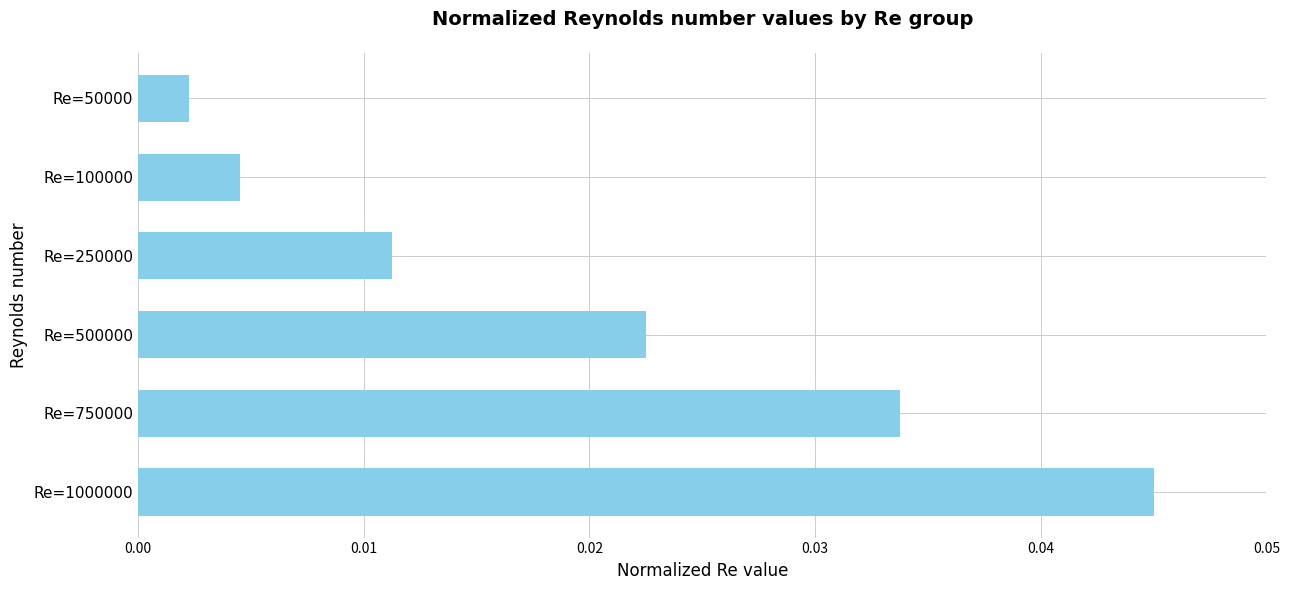

What is the sum of all values?

0.1